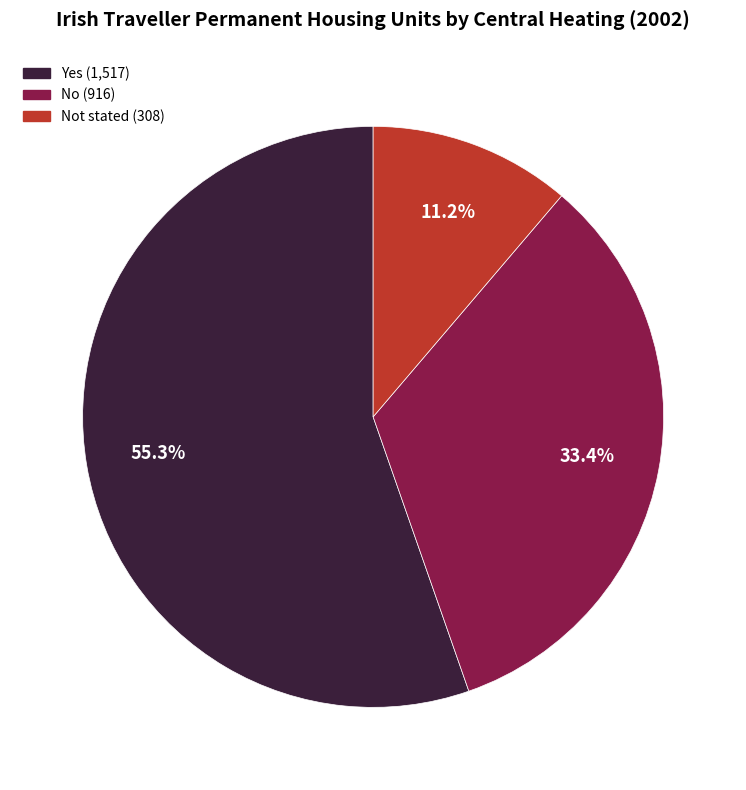

Which category has the smallest portion of the pie?

Not stated (308)